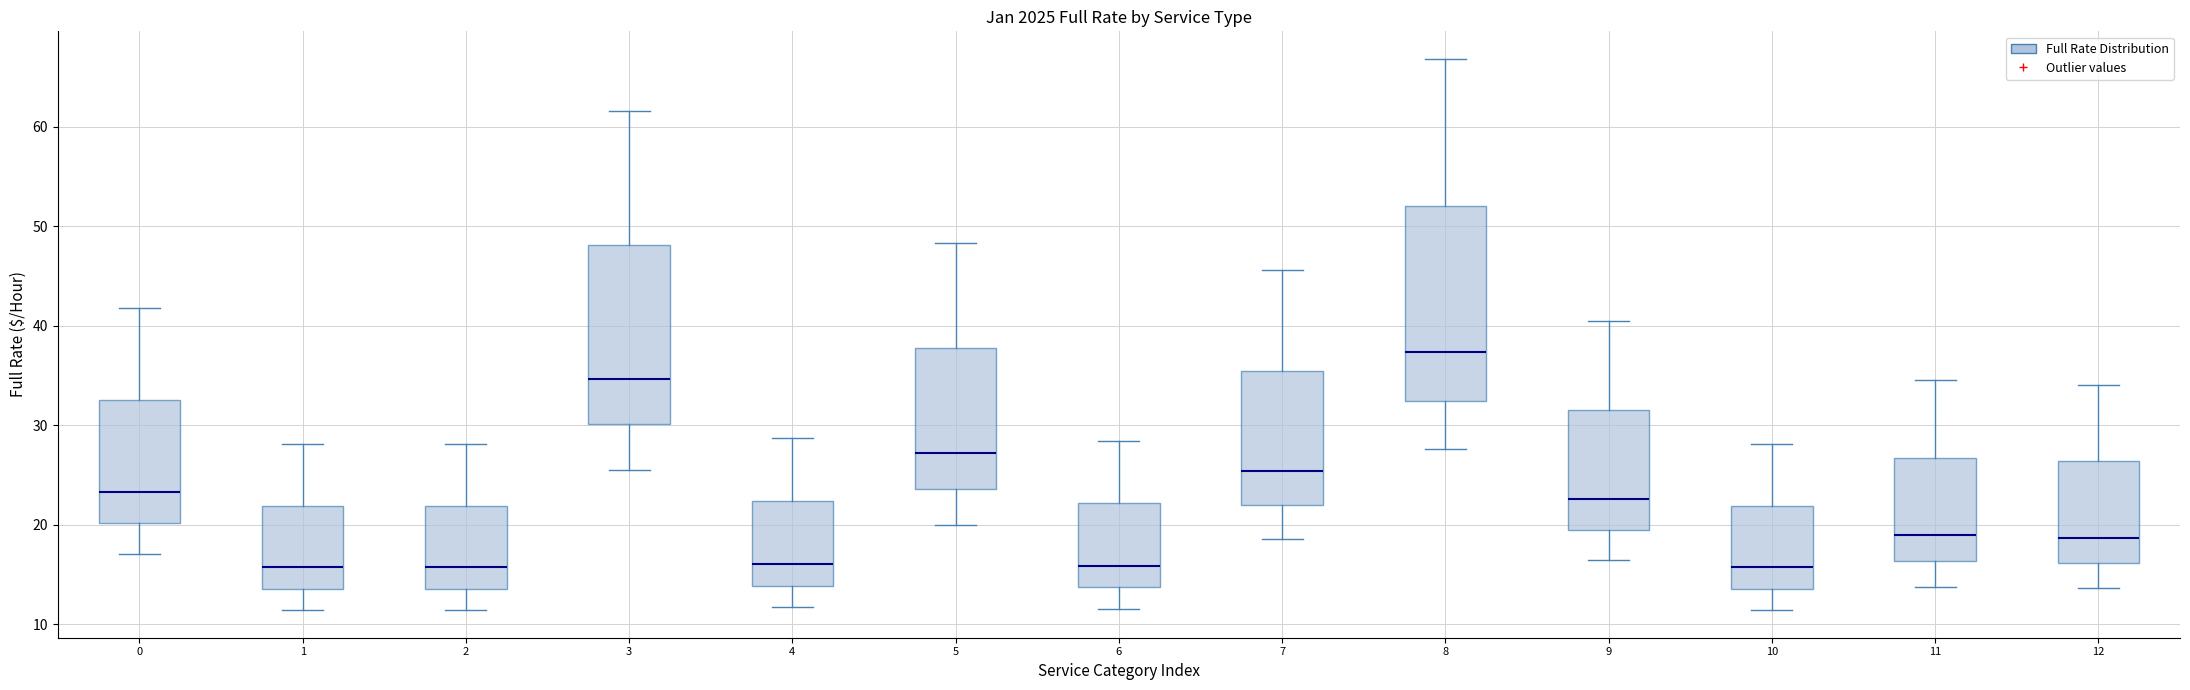

Reading left to right, read every box against the y-axis: the position of its median line, the range the box covers, and the ends of its whiskers. The values are not printed on the chart, so give them approximately, as read against the axis.

0: median 23, box 20 to 33, whiskers 17 to 42
1: median 16, box 14 to 22, whiskers 11 to 28
2: median 16, box 14 to 22, whiskers 11 to 28
3: median 35, box 30 to 48, whiskers 26 to 62
4: median 16, box 14 to 22, whiskers 12 to 29
5: median 27, box 24 to 38, whiskers 20 to 48
6: median 16, box 14 to 22, whiskers 12 to 28
7: median 25, box 22 to 36, whiskers 19 to 46
8: median 37, box 32 to 52, whiskers 28 to 67
9: median 23, box 20 to 32, whiskers 16 to 40
10: median 16, box 14 to 22, whiskers 11 to 28
11: median 19, box 16 to 27, whiskers 14 to 35
12: median 19, box 16 to 26, whiskers 14 to 34